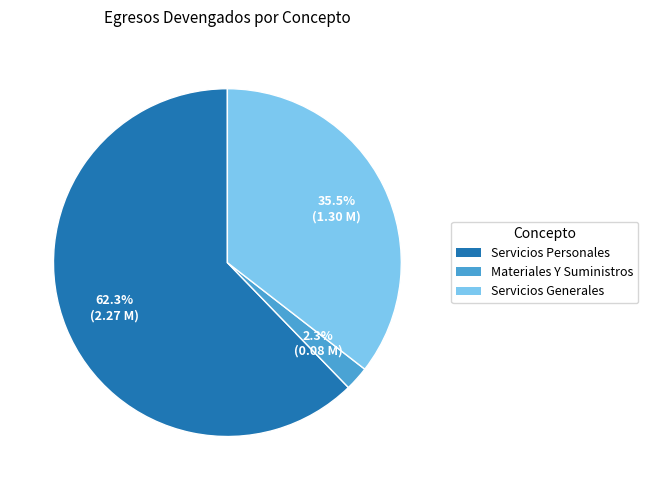

Does Servicios Personales represent more than half of the total?

Yes